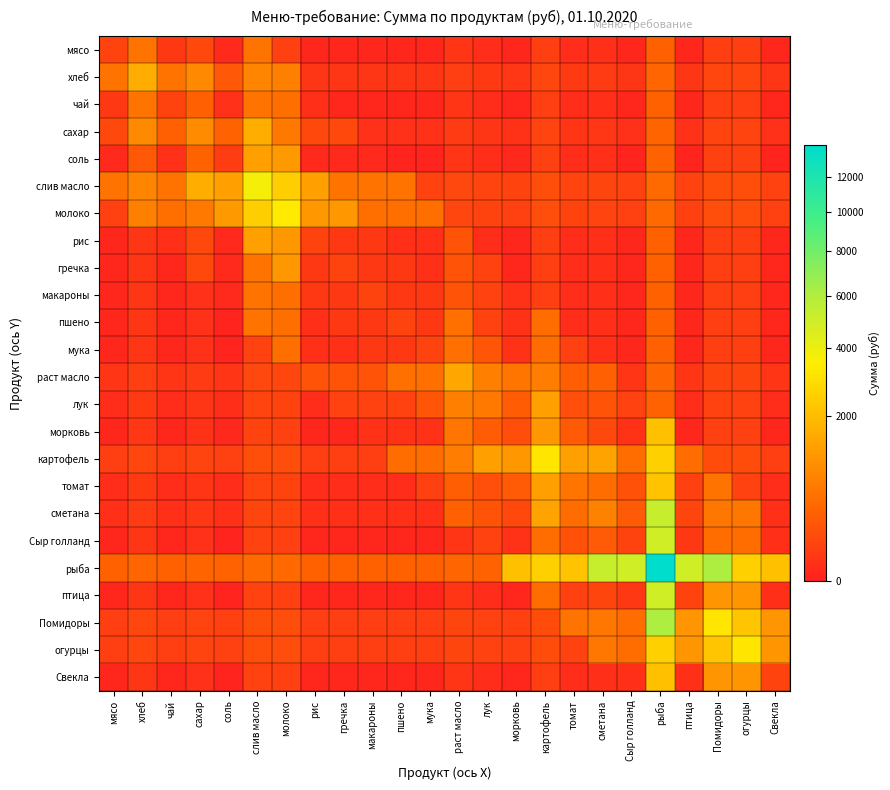

Reading left to right, list all the values displayed in this chart.

мясо: мясо=100.0	хлеб=572.8	чай=50.0	сахар=141.8	соль=10.3	слив масло=565.6	молоко=84.1	рис=5.0	гречка=5.0	макароны=5.0	пшено=5.0	мука=5.0	раст масло=37.1	лук=16.1	морковь=4.5	картофель=80.6	томат=14.7	сметана=19.3	Сыр голланд=5.0	рыба=349.1	птица=5.0	Помидоры=80.6	огурцы=80.6	Свекла=5.0
хлеб: мясо=572.8	хлеб=1636.5	чай=572.8	сахар=903.6	соль=255.8	слив масло=811.1	молоко=750.3	рис=40.9	гречка=40.9	макароны=40.9	пшено=40.9	мука=40.9	раст масло=78.0	лук=57.0	морковь=45.4	картофель=121.5	томат=55.6	сметана=60.2	Сыр голланд=40.9	рыба=390.0	птица=40.9	Помидоры=121.5	огурцы=121.5	Свекла=40.9
чай: мясо=50.0	хлеб=572.8	чай=100.0	сахар=330.8	соль=24.1	слив масло=565.6	молоко=504.8	рис=20.0	гречка=5.0	макароны=5.0	пшено=5.0	мука=5.0	раст масло=37.1	лук=16.1	морковь=4.5	картофель=80.6	томат=14.7	сметана=19.3	Сыр голланд=5.0	рыба=349.1	птица=5.0	Помидоры=80.6	огурцы=80.6	Свекла=5.0
сахар: мясо=141.8	хлеб=903.6	чай=330.8	сахар=945.1	соль=354.9	слив масло=1650.6	молоко=646.5	рис=141.8	гречка=141.8	макароны=23.6	пшено=23.6	мука=23.6	раст масло=60.7	лук=39.7	морковь=28.1	картофель=104.2	томат=38.3	сметана=43.0	Сыр голланд=23.6	рыба=372.7	птица=23.6	Помидоры=104.2	огурцы=104.2	Свекла=23.6
соль: мясо=10.3	хлеб=255.8	чай=24.1	сахар=354.9	соль=68.7	слив масло=1343.9	молоко=1201.9	рис=10.3	гречка=10.3	макароны=10.3	пшено=1.7	мука=1.7	раст масло=38.8	лук=17.8	морковь=6.2	картофель=82.3	томат=16.4	сметана=21.1	Сыр голланд=1.7	рыба=350.8	птица=1.7	Помидоры=82.3	огурцы=82.3	Свекла=1.7
слив масло: мясо=565.6	хлеб=811.1	чай=565.6	сахар=1650.6	соль=1343.9	слив масло=3770.9	молоко=2497.6	рис=1319.8	гречка=565.6	макароны=565.6	пшено=565.6	мука=94.3	раст масло=131.3	лук=110.4	морковь=98.7	картофель=174.8	томат=109.0	сметана=113.6	Сыр голланд=94.3	рыба=443.3	птица=94.3	Помидоры=174.8	огурцы=174.8	Свекла=94.3
молоко: мясо=84.1	хлеб=750.3	чай=504.8	сахар=646.5	соль=1201.9	слив масло=2497.6	молоко=3365.2	рис=1177.8	гречка=1177.8	макароны=504.8	пшено=504.8	мука=504.8	раст масло=121.2	лук=100.2	морковь=88.6	картофель=164.7	томат=98.8	сметана=103.5	Сыр голланд=84.1	рыба=433.2	птица=84.1	Помидоры=164.7	огурцы=164.7	Свекла=84.1
рис: мясо=5.0	хлеб=40.9	чай=20.0	сахар=141.8	соль=10.3	слив масло=1319.8	молоко=1177.8	рис=100.0	гречка=50.0	макароны=50.0	пшено=20.0	мука=20.0	раст масло=222.3	лук=16.1	морковь=4.5	картофель=80.6	томат=14.7	сметана=19.3	Сыр голланд=5.0	рыба=349.1	птица=5.0	Помидоры=80.6	огурцы=80.6	Свекла=5.0
гречка: мясо=5.0	хлеб=40.9	чай=5.0	сахар=141.8	соль=10.3	слив масло=565.6	молоко=1177.8	рис=50.0	гречка=100.0	макароны=50.0	пшено=50.0	мука=20.0	раст масло=222.3	лук=96.7	морковь=4.5	картофель=80.6	томат=14.7	сметана=19.3	Сыр голланд=5.0	рыба=349.1	птица=5.0	Помидоры=80.6	огурцы=80.6	Свекла=5.0
макароны: мясо=5.0	хлеб=40.9	чай=5.0	сахар=23.6	соль=10.3	слив масло=565.6	молоко=504.8	рис=50.0	гречка=50.0	макароны=100.0	пшено=50.0	мука=50.0	раст масло=222.3	лук=96.7	морковь=26.8	картофель=80.6	томат=14.7	сметана=19.3	Сыр голланд=5.0	рыба=349.1	птица=5.0	Помидоры=80.6	огурцы=80.6	Свекла=5.0
пшено: мясо=5.0	хлеб=40.9	чай=5.0	сахар=23.6	соль=1.7	слив масло=565.6	молоко=504.8	рис=20.0	гречка=50.0	макароны=50.0	пшено=100.0	мука=50.0	раст масло=518.7	лук=96.7	морковь=26.8	картофель=483.3	томат=14.7	сметана=19.3	Сыр голланд=5.0	рыба=349.1	птица=5.0	Помидоры=80.6	огурцы=80.6	Свекла=5.0
мука: мясо=5.0	хлеб=40.9	чай=5.0	сахар=23.6	соль=1.7	слив масло=94.3	молоко=504.8	рис=20.0	гречка=20.0	макароны=50.0	пшено=50.0	мука=100.0	раст масло=518.7	лук=225.5	морковь=26.8	картофель=483.3	томат=88.2	сметана=19.3	Сыр голланд=5.0	рыба=349.1	птица=5.0	Помидоры=80.6	огурцы=80.6	Свекла=5.0
раст масло: мясо=37.1	хлеб=78.0	чай=37.1	сахар=60.7	соль=38.8	слив масло=131.3	молоко=121.2	рис=222.3	гречка=222.3	макароны=222.3	пшено=518.7	мука=518.7	раст масло=1482.1	лук=744.3	морковь=581.4	картофель=705.6	томат=310.5	сметана=338.3	Сыр голланд=37.1	рыба=386.1	птица=37.1	Помидоры=117.6	огурцы=117.6	Свекла=37.1
лук: мясо=16.1	хлеб=57.0	чай=16.1	сахар=39.7	соль=17.8	слив масло=110.4	молоко=100.2	рис=16.1	гречка=96.7	макароны=96.7	пшено=96.7	мука=225.5	раст масло=744.3	лук=644.4	морковь=288.2	картофель=1353.2	томат=184.9	сметана=212.7	Сыр голланд=96.7	рыба=365.2	птица=16.1	Помидоры=96.7	огурцы=96.7	Свекла=16.1
морковь: мясо=4.5	хлеб=45.4	чай=4.5	сахар=28.1	соль=6.2	слив масло=98.7	молоко=88.6	рис=4.5	гречка=4.5	макароны=26.8	пшено=26.8	мука=26.8	раст масло=581.4	лук=288.2	морковь=179.0	картофель=1190.3	томат=268.5	сметана=142.8	Сыр голланд=26.8	рыба=2121.2	птица=4.5	Помидоры=85.0	огурцы=85.0	Свекла=4.5
картофель: мясо=80.6	хлеб=121.5	чай=80.6	сахар=104.2	соль=82.3	слив масло=174.8	молоко=164.7	рис=80.6	гречка=80.6	макароны=80.6	пшено=483.3	мука=483.3	раст масло=705.6	лук=1353.2	морковь=1190.3	картофель=3222.0	томат=1333.6	сметана=1398.3	Сыр голланд=483.3	рыба=2577.6	птица=483.3	Помидоры=161.1	огурцы=161.1	Свекла=80.6
томат: мясо=14.7	хлеб=55.6	чай=14.7	сахар=38.3	соль=16.4	слив масло=109.0	молоко=98.8	рис=14.7	гречка=14.7	макароны=14.7	пшено=14.7	мука=88.2	раст масло=310.5	лук=184.9	морковь=268.5	картофель=1333.6	томат=588.2	сметана=476.5	Сыр голланд=205.9	рыба=2182.5	птица=88.2	Помидоры=571.5	огурцы=95.3	Свекла=14.7
сметана: мясо=19.3	хлеб=60.2	чай=19.3	сахар=43.0	соль=21.1	слив масло=113.6	молоко=103.5	рис=19.3	гречка=19.3	макароны=19.3	пшено=19.3	мука=19.3	раст масло=338.3	лук=212.7	морковь=142.8	картофель=1398.3	томат=476.5	сметана=773.3	Сыр голланд=270.6	рыба=5157.3	птица=116.0	Помидоры=599.3	огурцы=599.3	Свекла=19.3
Сыр голланд: мясо=5.0	хлеб=40.9	чай=5.0	сахар=23.6	соль=1.7	слив масло=94.3	молоко=84.1	рис=5.0	гречка=5.0	макароны=5.0	пшено=5.0	мука=5.0	раст масло=37.1	лук=96.7	морковь=26.8	картофель=483.3	томат=205.9	сметана=270.6	Сыр голланд=100.0	рыба=4886.7	птица=50.0	Помидоры=483.3	огурцы=483.3	Свекла=20.0
рыба: мясо=349.1	хлеб=390.0	чай=349.1	сахар=372.7	соль=350.8	слив масло=443.3	молоко=433.2	рис=349.1	гречка=349.1	макароны=349.1	пшено=349.1	мука=349.1	раст масло=386.1	лук=365.2	морковь=2121.2	картофель=2577.6	томат=2182.5	сметана=5157.3	Сыр голланд=4886.7	рыба=13962.0	птица=4886.7	Помидоры=6014.4	огурцы=2577.6	Свекла=2094.3
птица: мясо=5.0	хлеб=40.9	чай=5.0	сахар=23.6	соль=1.7	слив масло=94.3	молоко=84.1	рис=5.0	гречка=5.0	макароны=5.0	пшено=5.0	мука=5.0	раст масло=37.1	лук=16.1	морковь=4.5	картофель=483.3	томат=88.2	сметана=116.0	Сыр голланд=50.0	рыба=4886.7	птица=100.0	Помидоры=1127.7	огурцы=1127.7	Свекла=20.0
Помидоры: мясо=80.6	хлеб=121.5	чай=80.6	сахар=104.2	соль=82.3	слив масло=174.8	молоко=164.7	рис=80.6	гречка=80.6	макароны=80.6	пшено=80.6	мука=80.6	раст масло=117.6	лук=96.7	морковь=85.0	картофель=161.1	томат=571.5	сметана=599.3	Сыр голланд=483.3	рыба=6014.4	птица=1127.7	Помидоры=3222.0	огурцы=2255.4	Свекла=1127.7
огурцы: мясо=80.6	хлеб=121.5	чай=80.6	сахар=104.2	соль=82.3	слив масло=174.8	молоко=164.7	рис=80.6	гречка=80.6	макароны=80.6	пшено=80.6	мука=80.6	раст масло=117.6	лук=96.7	морковь=85.0	картофель=161.1	томат=95.3	сметана=599.3	Сыр голланд=483.3	рыба=2577.6	птица=1127.7	Помидоры=2255.4	огурцы=3222.0	Свекла=1127.7
Свекла: мясо=5.0	хлеб=40.9	чай=5.0	сахар=23.6	соль=1.7	слив масло=94.3	молоко=84.1	рис=5.0	гречка=5.0	макароны=5.0	пшено=5.0	мука=5.0	раст масло=37.1	лук=16.1	морковь=4.5	картофель=80.6	томат=14.7	сметана=19.3	Сыр голланд=20.0	рыба=2094.3	птица=20.0	Помидоры=1127.7	огурцы=1127.7	Свекла=100.0